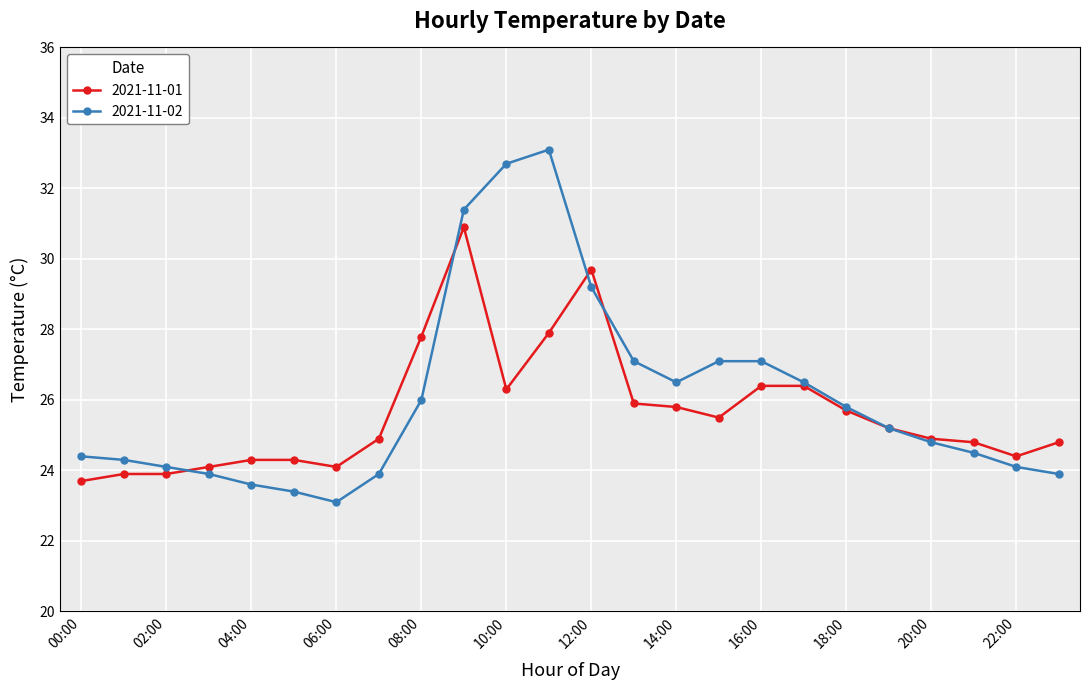

What is the maximum value shown in the chart?

33.1